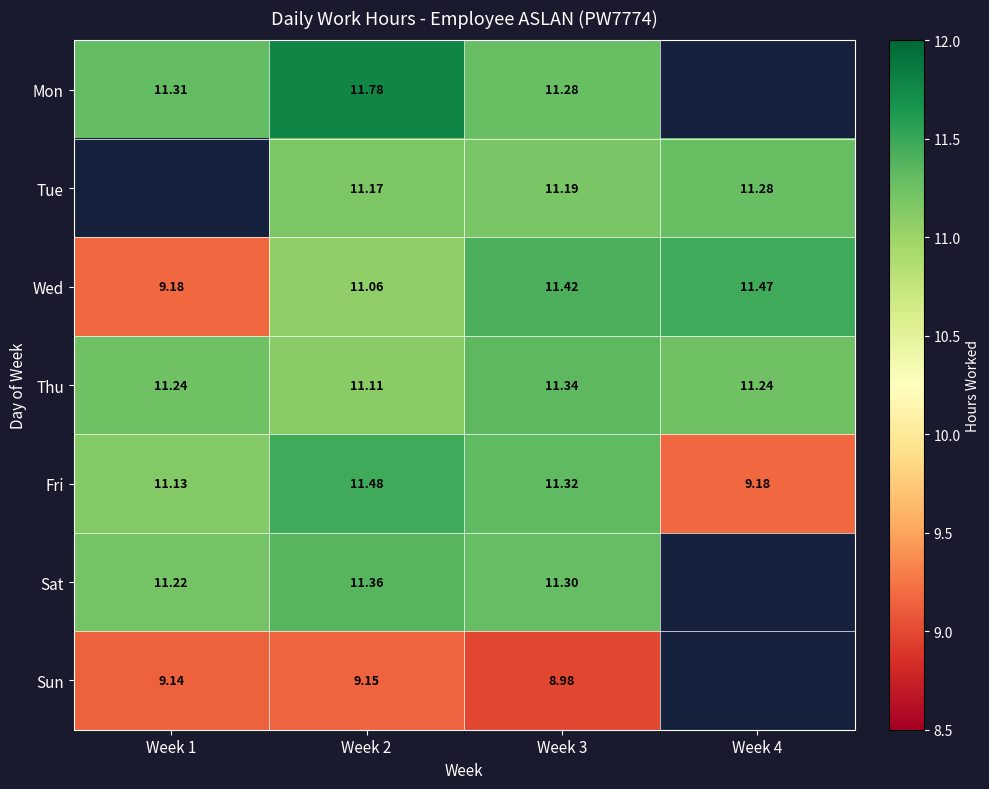

Between Week 2 and Week 3, which series saw the biggest shift?

Mon